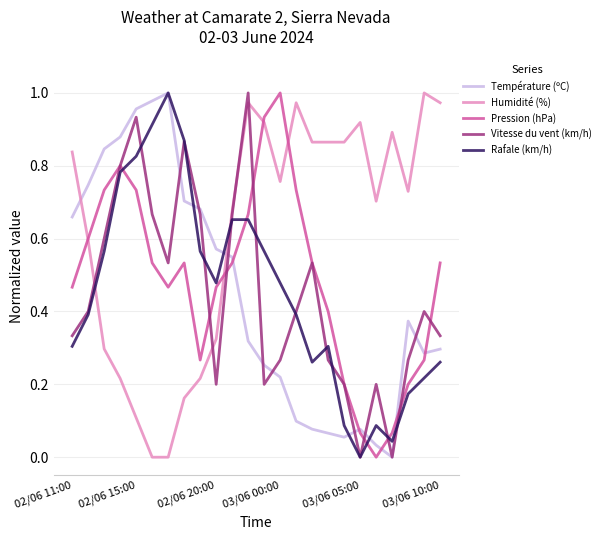

Which series has the largest total across all categories?

Humidité (%)